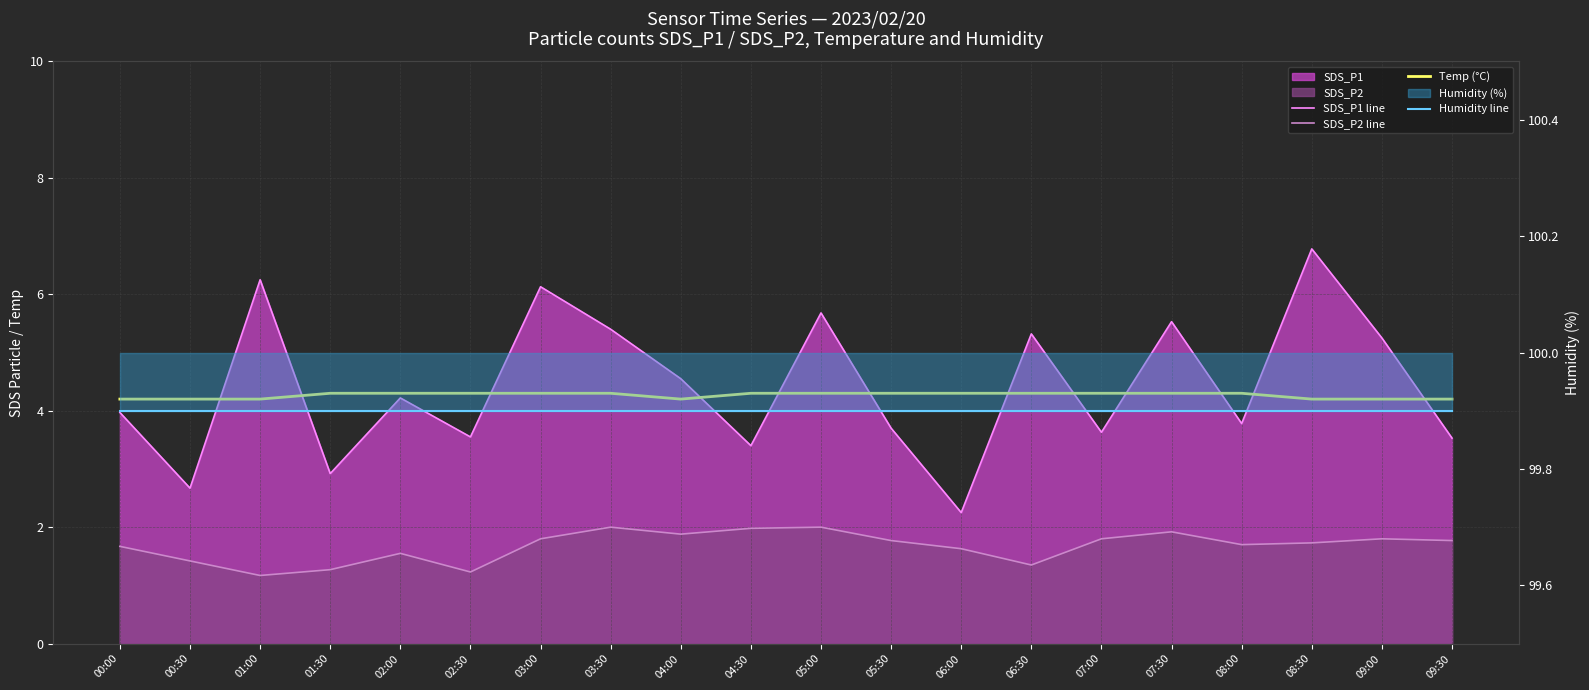

Is it true that Humidity line equals 30.9 at 07:00?

False